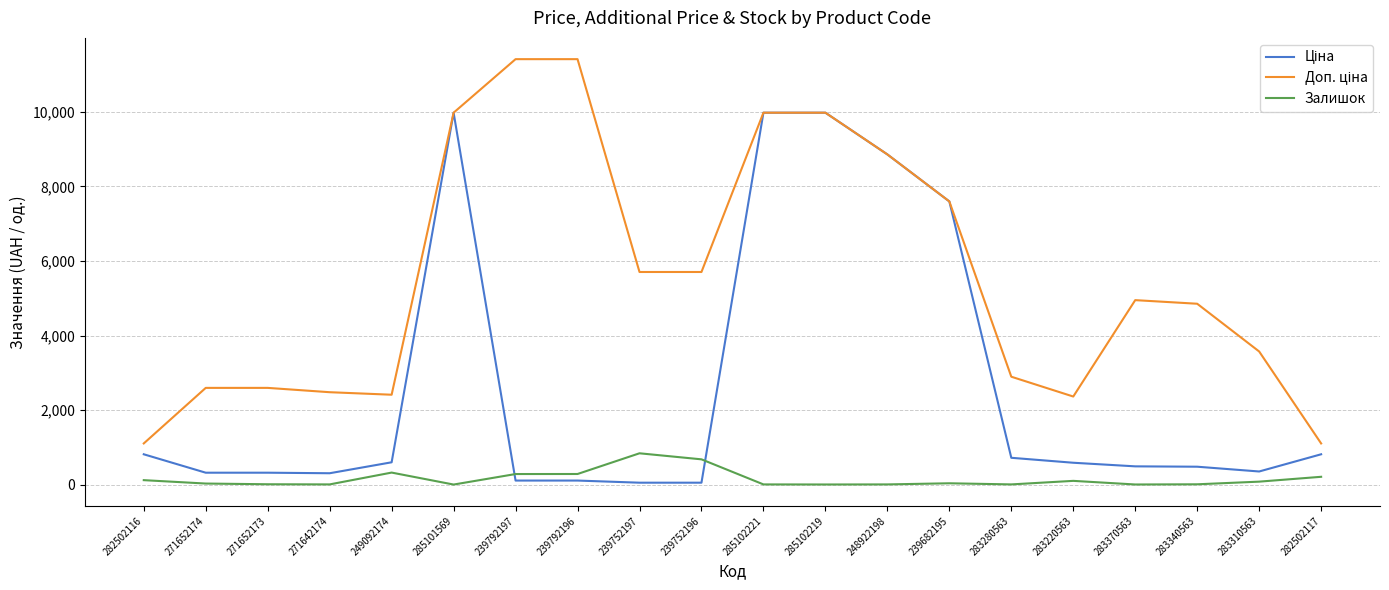

Where does the Залишок series first go above 41?

282502116